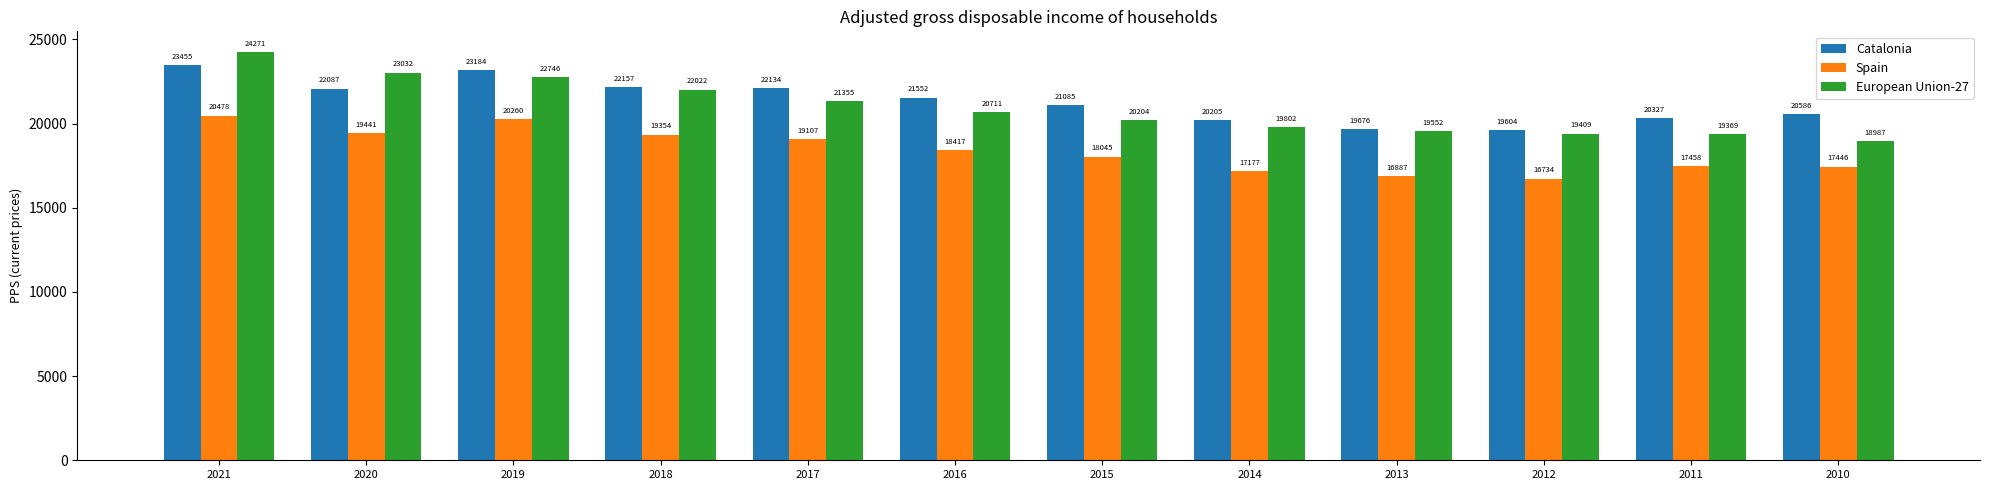

What is the value of the Catalonia bar at the 1st from the left?

23455.1